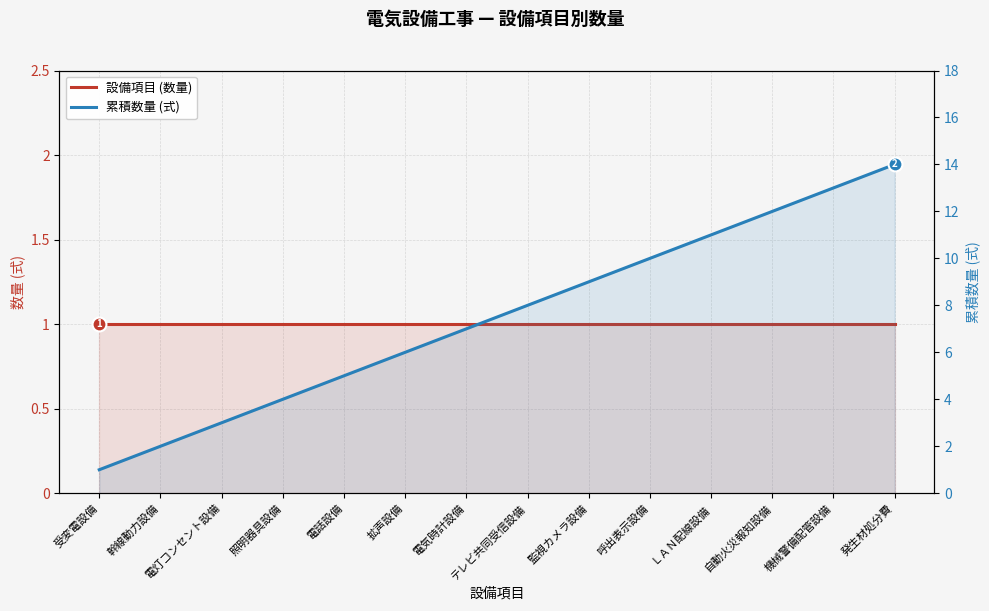

The value of 設備項目 (数量) at 自動火災報知設備 is 1. True or false?

True